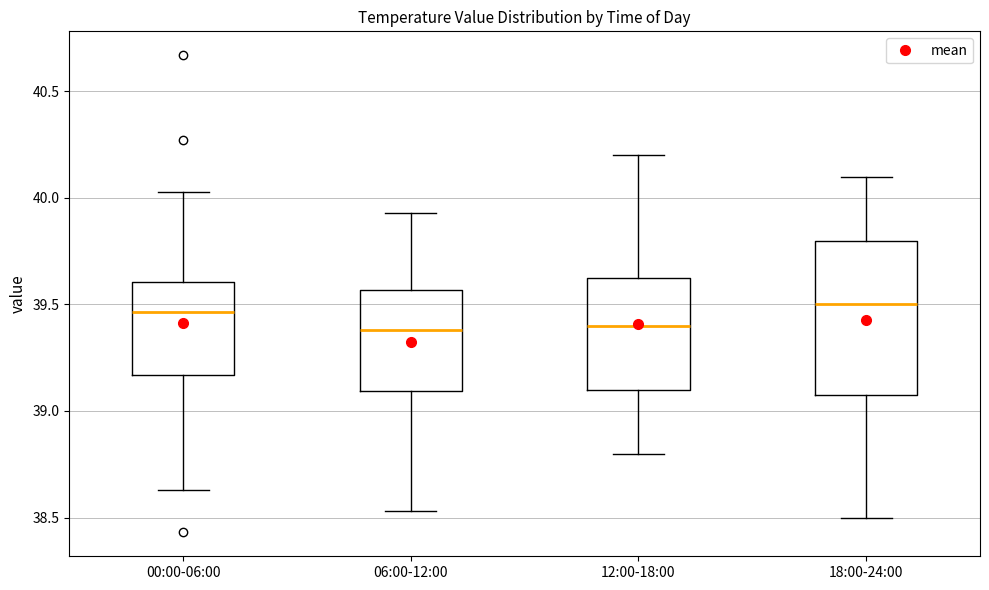

Reading left to right, read every box against the y-axis: the position of its median line, the range the box covers, and the ends of its whiskers. The values are not printed on the chart, so give them approximately, as read against the axis.

00:00-06:00: median 39.45, box 39.15 to 39.60, whiskers 38.65 to 40.05
06:00-12:00: median 39.40, box 39.10 to 39.55, whiskers 38.55 to 39.95
12:00-18:00: median 39.40, box 39.10 to 39.65, whiskers 38.80 to 40.20
18:00-24:00: median 39.50, box 39.10 to 39.80, whiskers 38.50 to 40.10